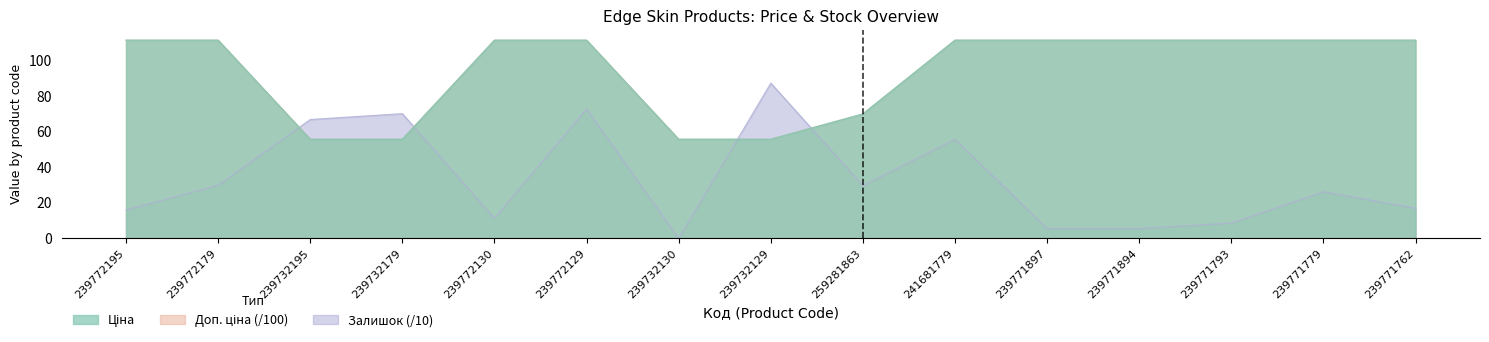

What is the value of the Доп. ціна point at the 15th from the left?

111.7